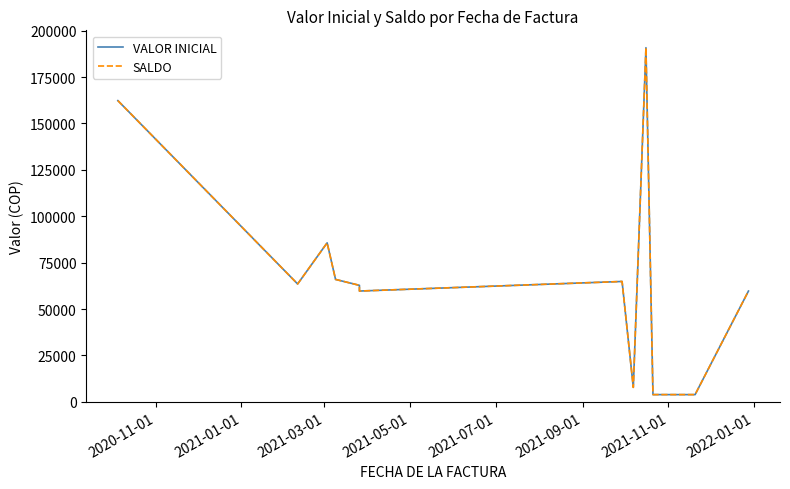

What is the lowest value of the VALOR INICIAL series?

3900